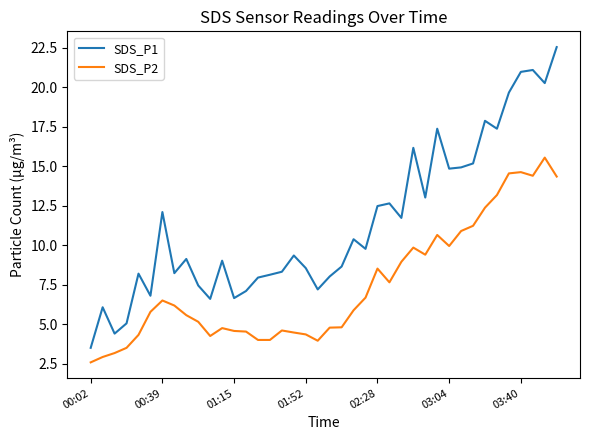

What is the greatest value displayed?

22.6